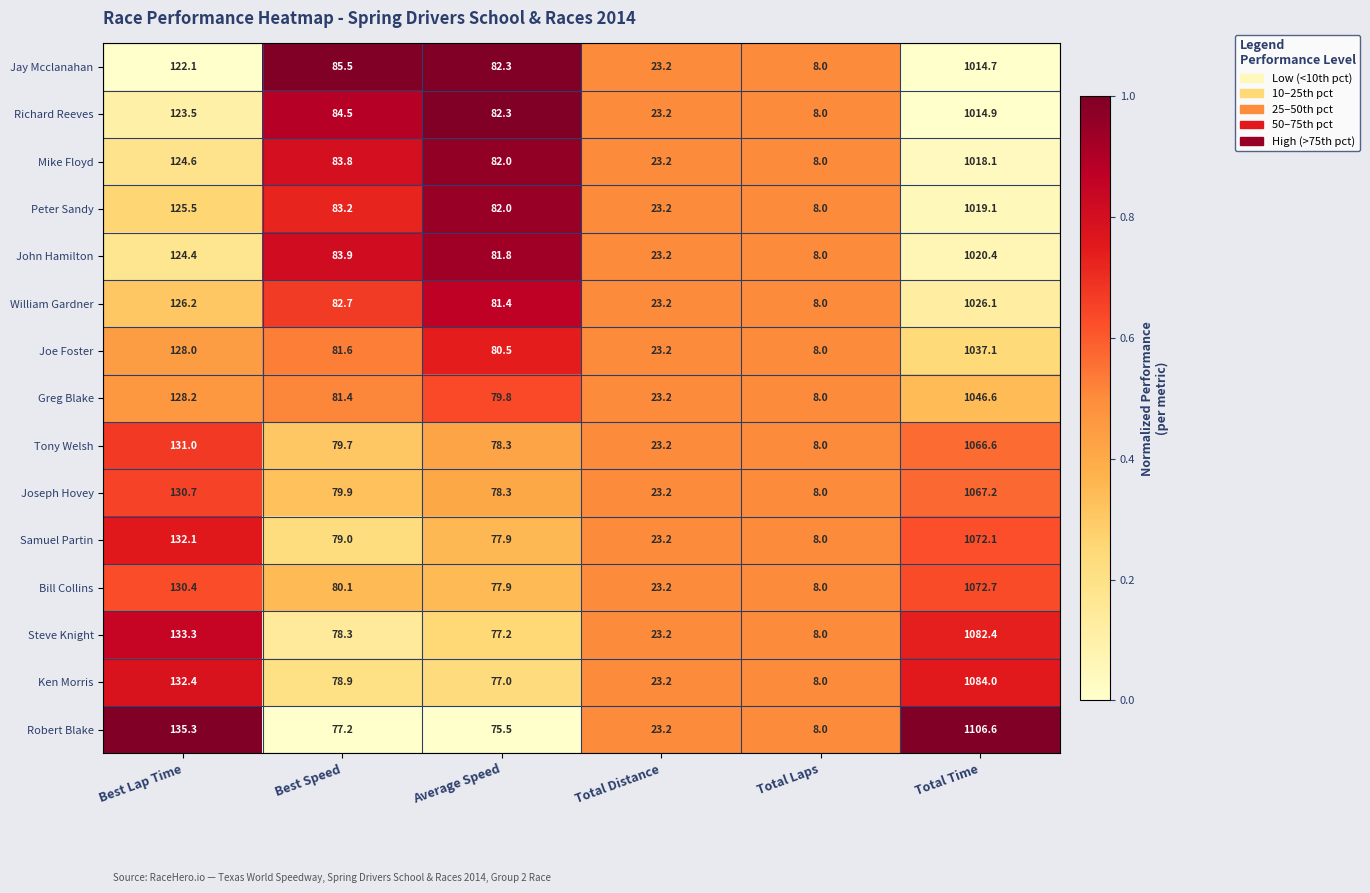

Is it true that Peter Sandy equals 82.0 at Average Speed?

True